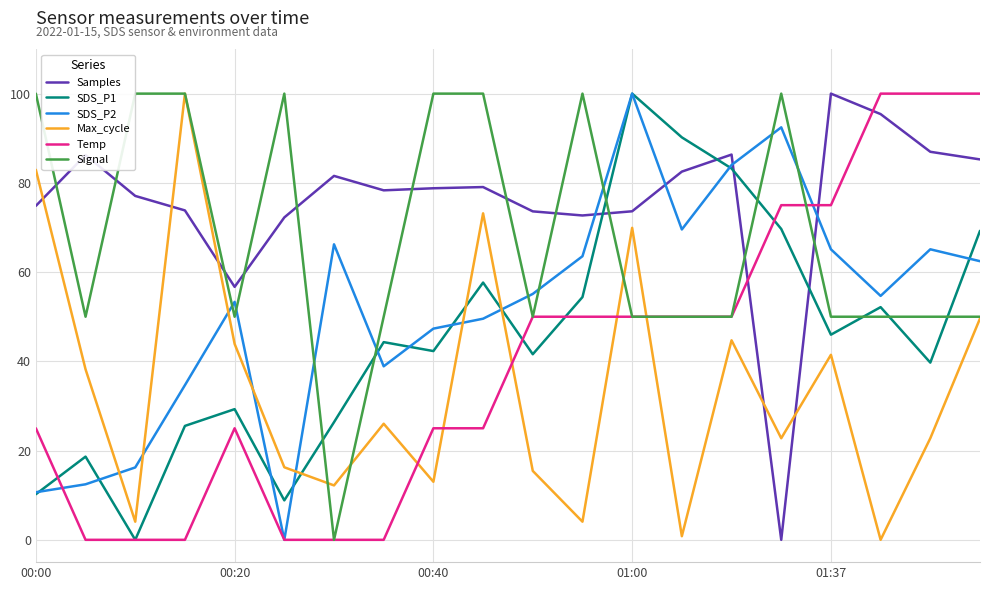

What is the highest value of the Temp series?

100.0